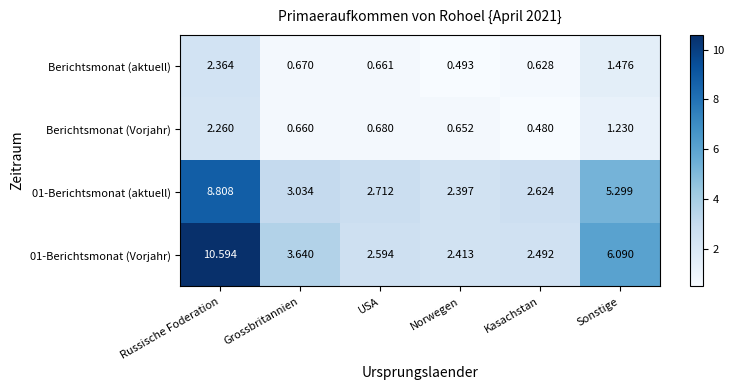

Rank the series by their maximum value, from lowest to highest.

Berichtsmonat (Vorjahr), Berichtsmonat (aktuell), 01-Berichtsmonat (aktuell), 01-Berichtsmonat (Vorjahr)